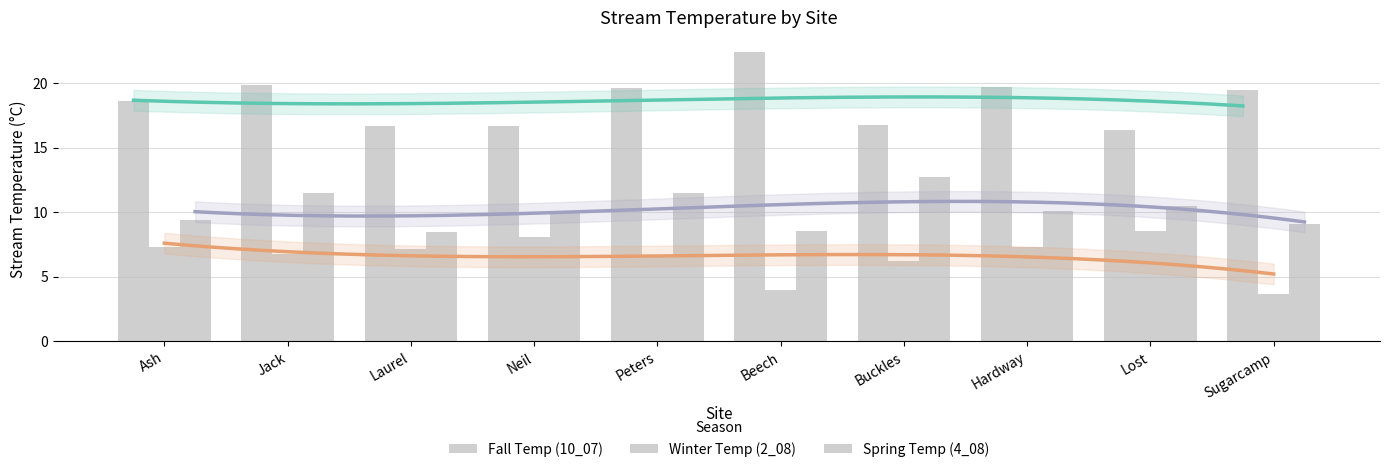

What is the maximum value for Winter Temp (2_08)?

8.5